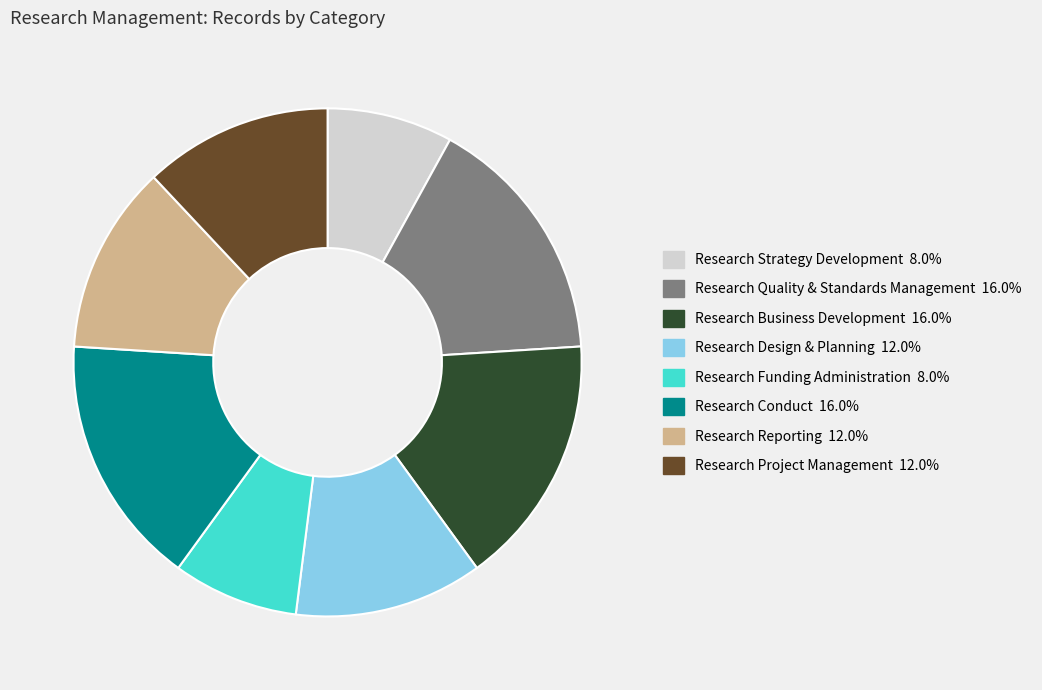

Is the sum of Research Project Management and Research Design & Planning greater than half?

No